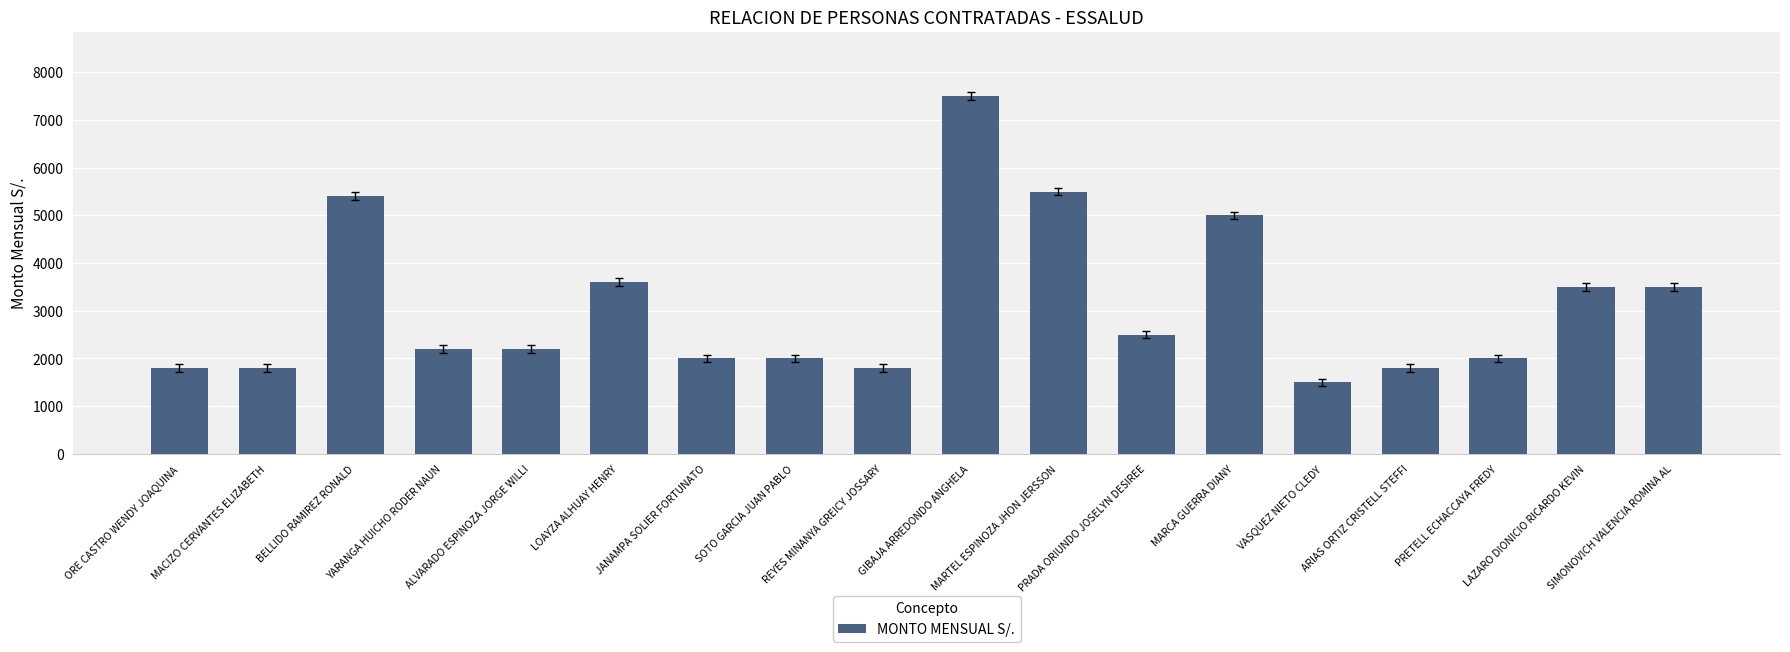

Which label corresponds to the largest value in the chart?

GIBAJA ARREDONDO ANGHELA